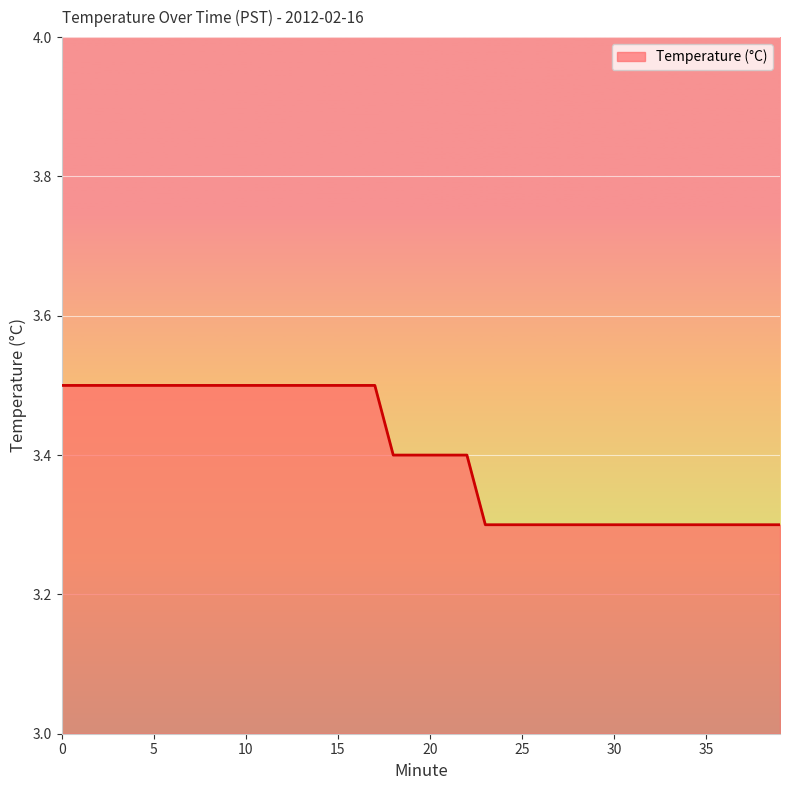

What is the smallest value displayed?

3.3